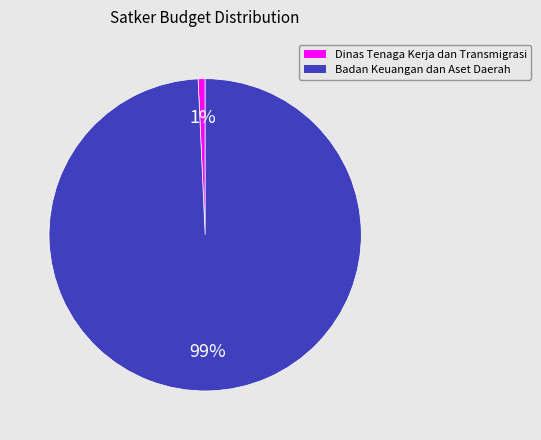

Count the number of slices in the pie.

2